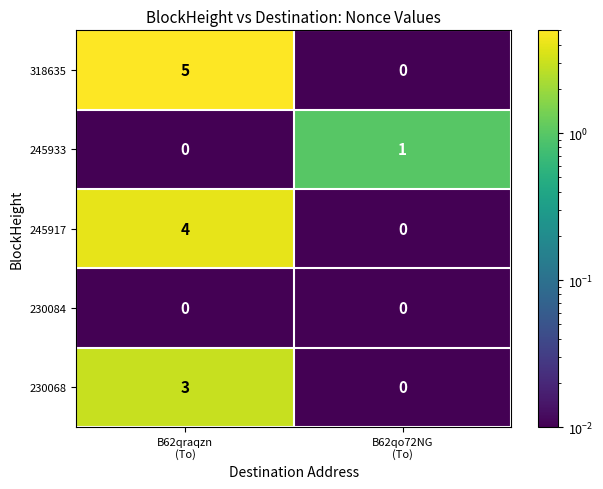

Count the number of data series in this chart.

5